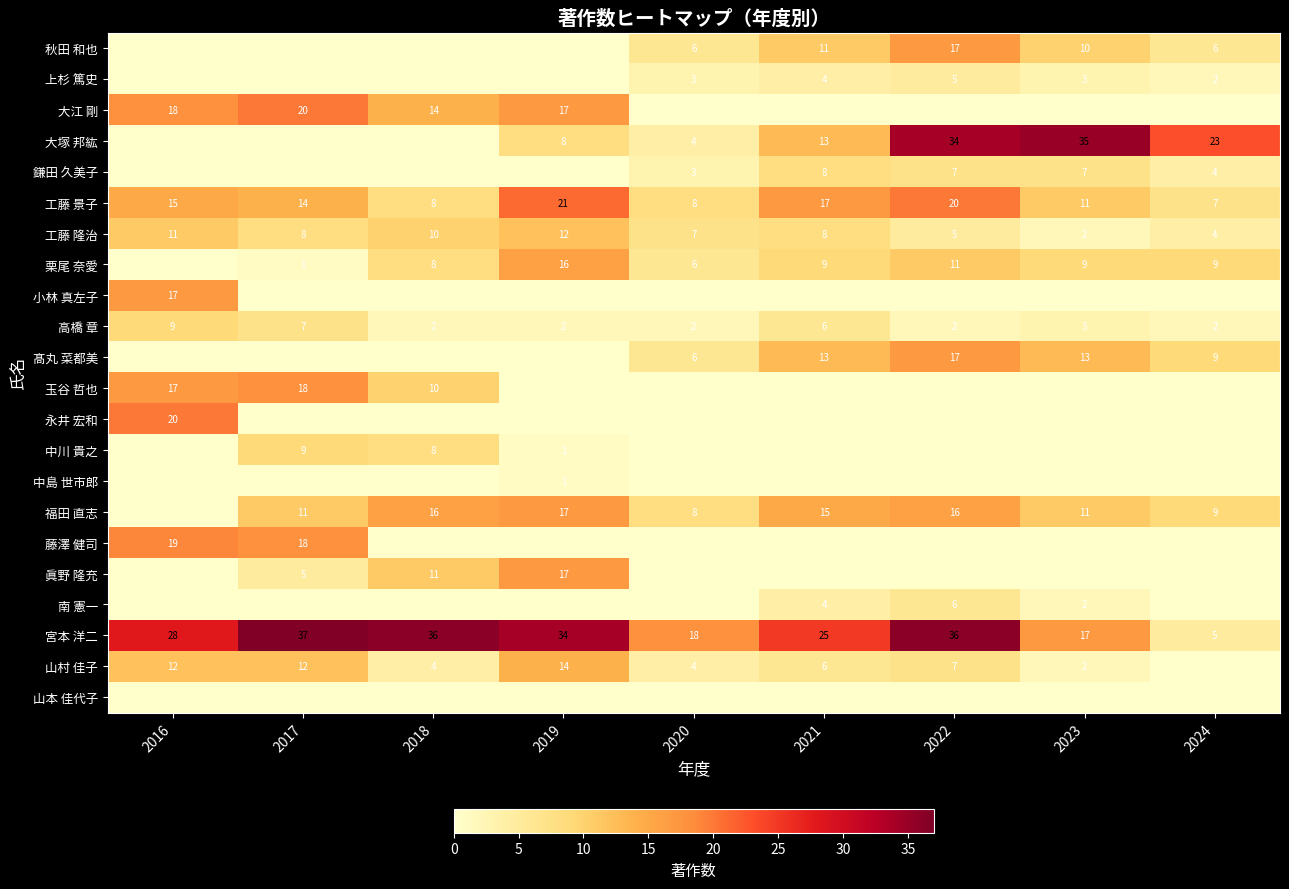

What is the spread (max minus min) of values at 2020?

18